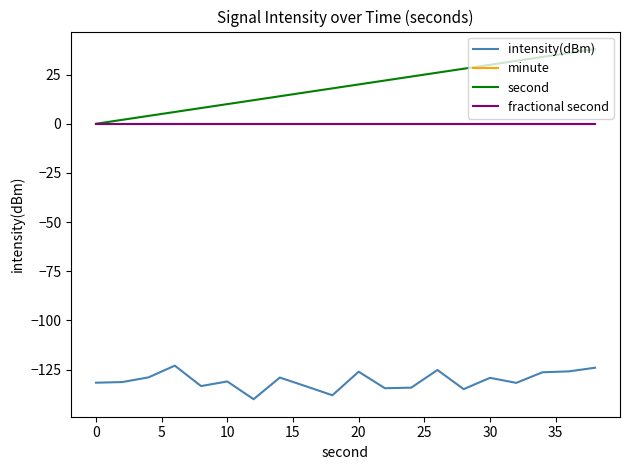

True or false: fractional second and minute cross at least once.

False